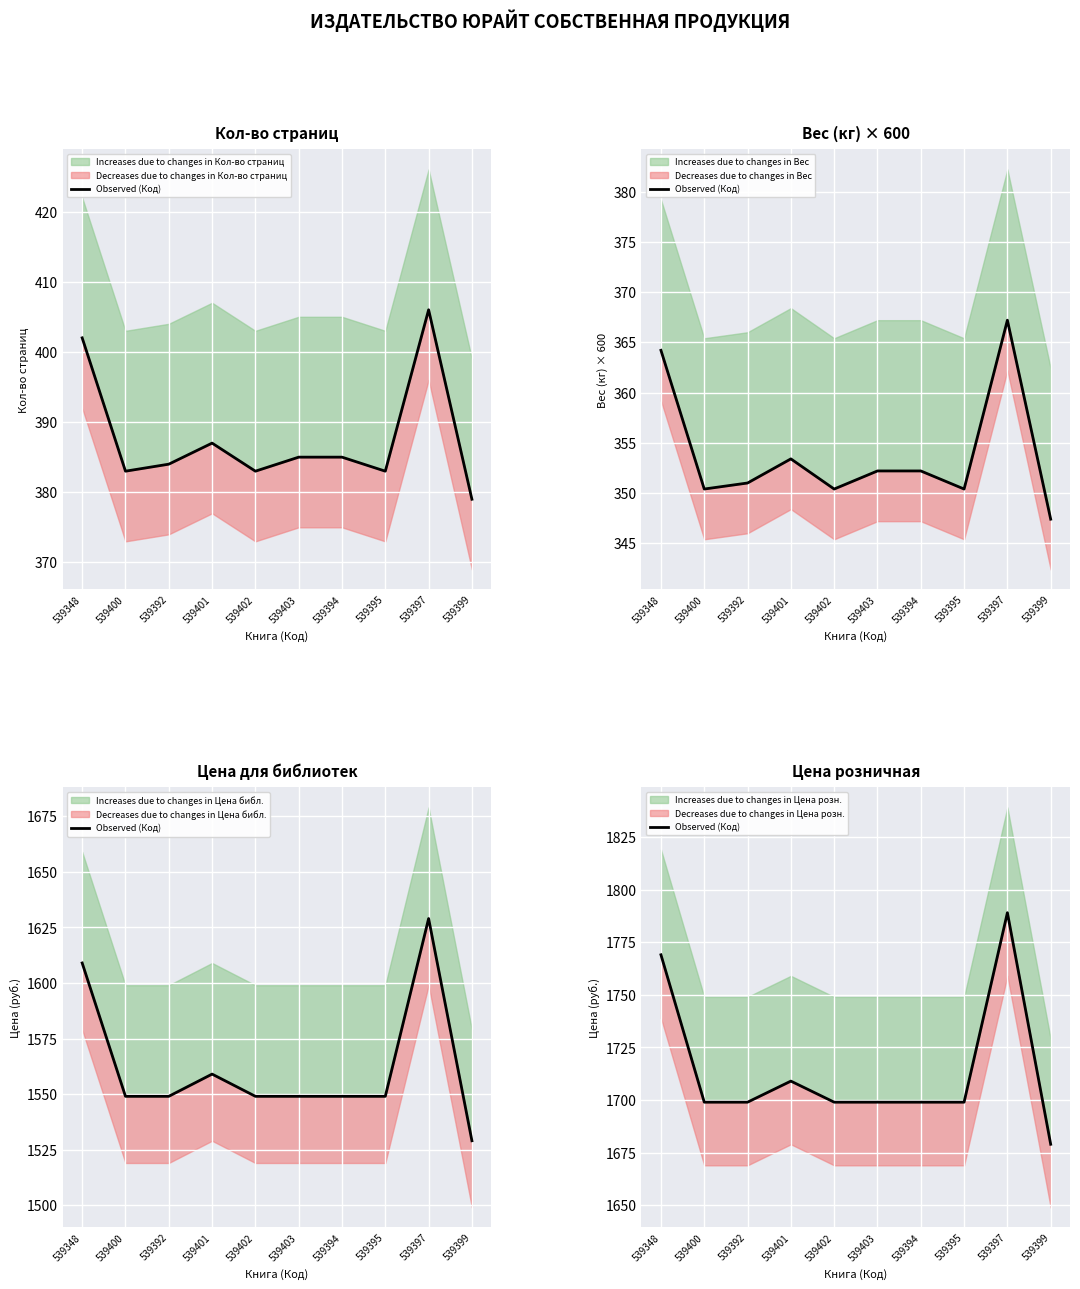

List the labels in order of value, largest first.

539397, 539348, 539401, 539400, 539392, 539402, 539403, 539394, 539395, 539399